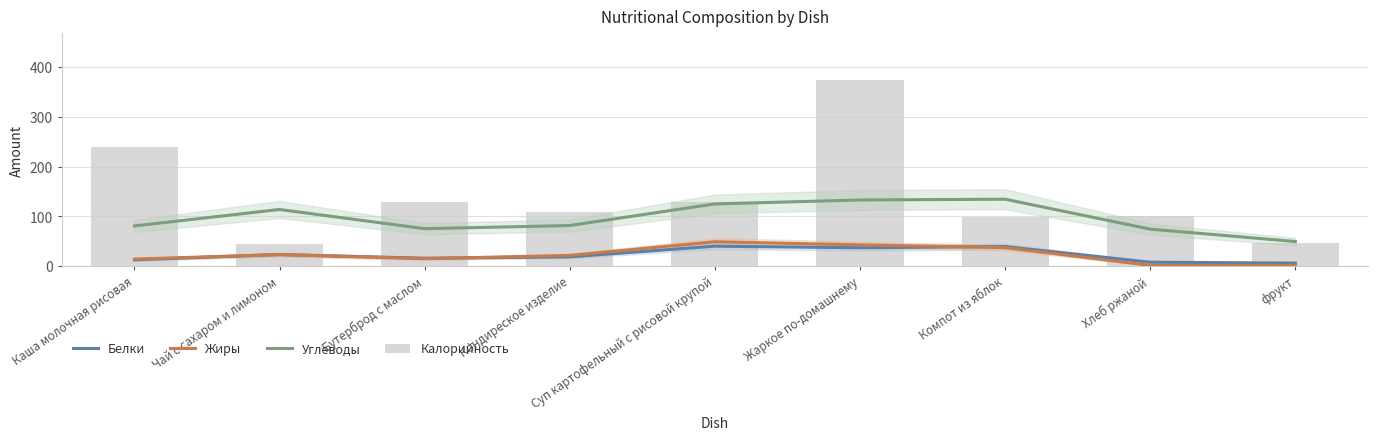

How many groups of bars are there?

9